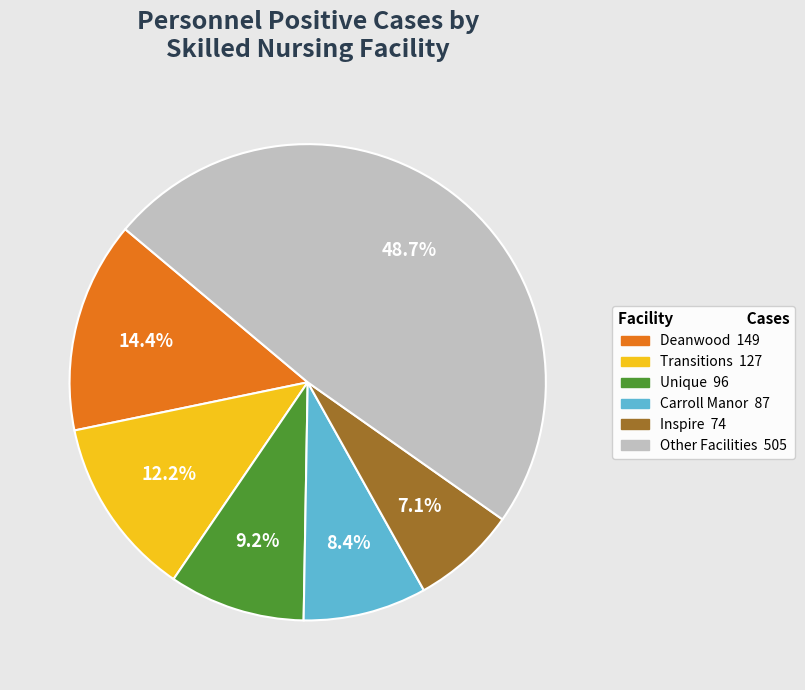

Does any single category account for the majority?

No